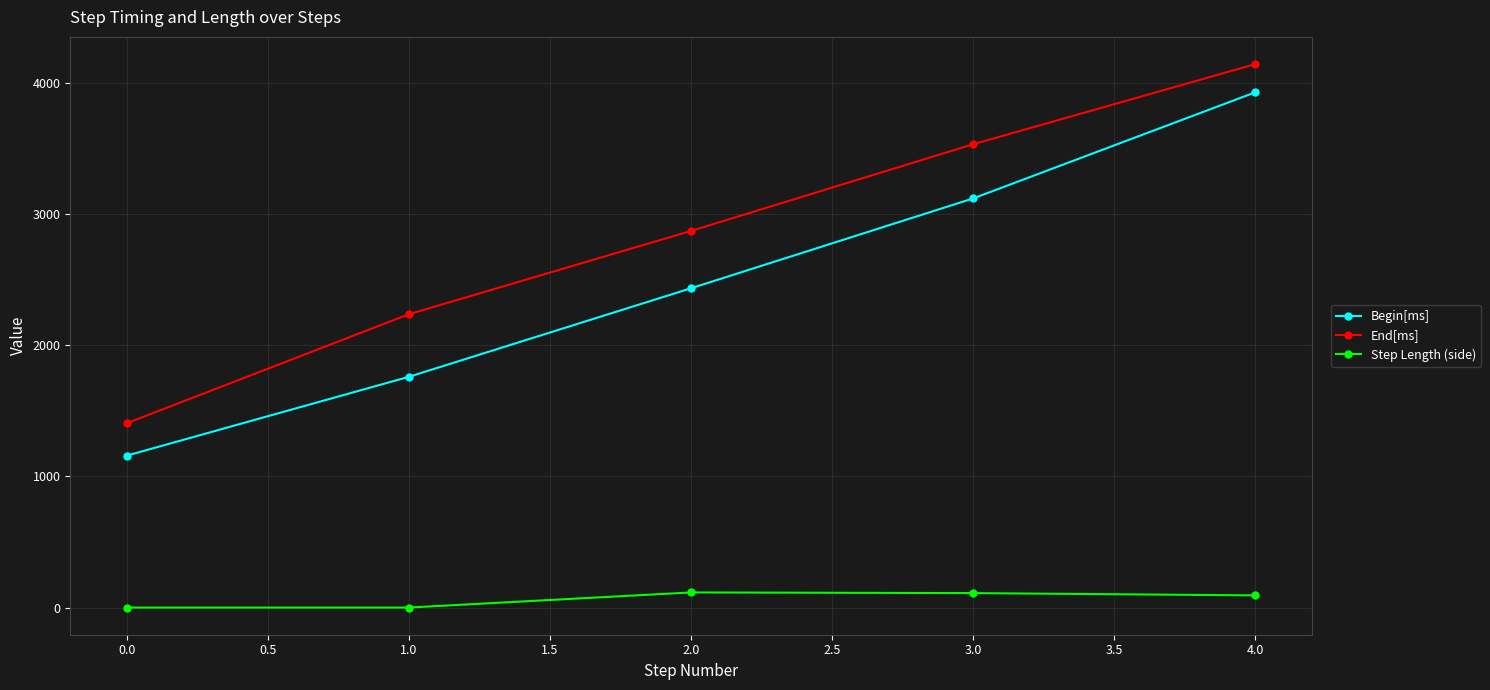

Does the chart display data point markers on the line(s)?

Yes